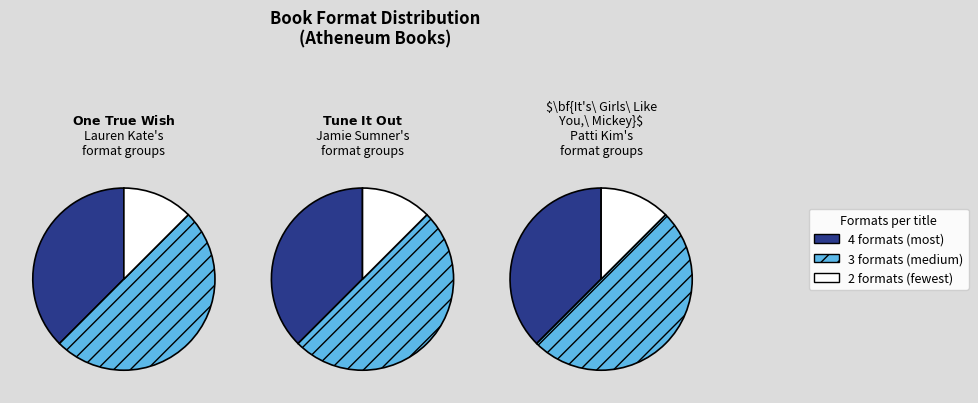

What percentage is the Tune It Out slice, to the nearest percent?

12%